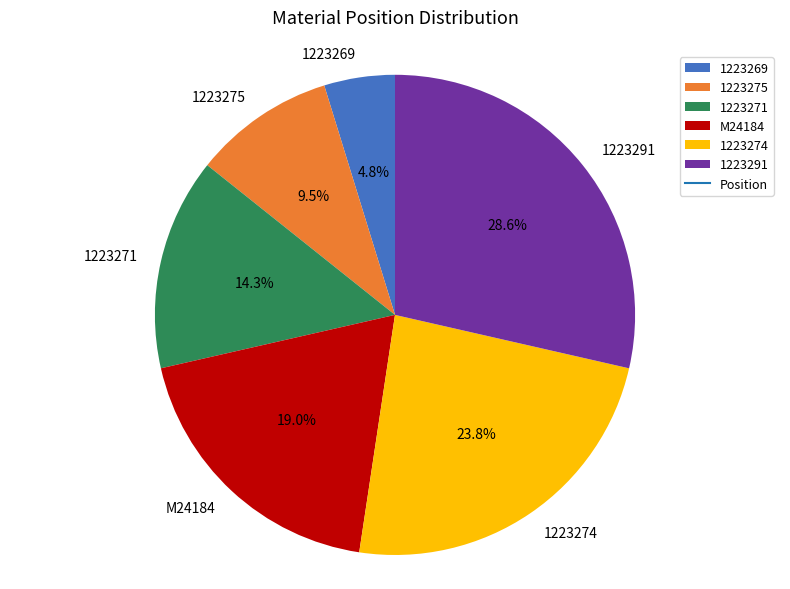

Rank the categories by value from lowest to highest.

1223269, 1223275, 1223271, M24184, 1223274, 1223291